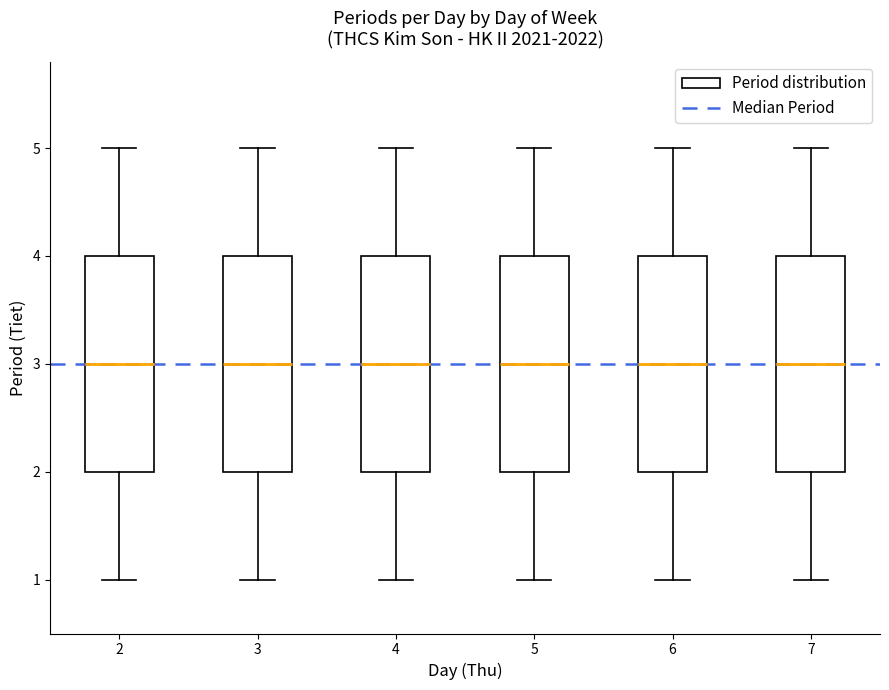

Where does the lower whisker of the box at x = 2 end on the y-axis? The values are not printed on the chart, so give them approximately, as read against the axis.

1